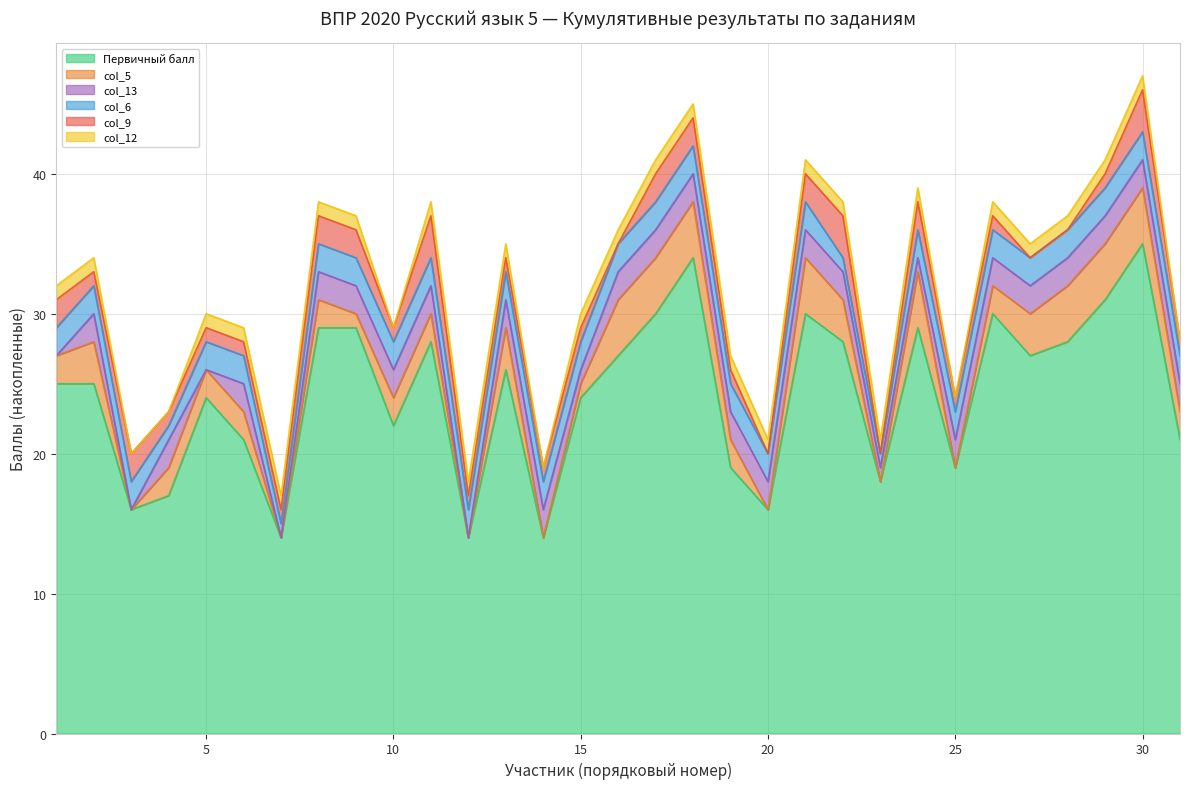

What is the sum of the Первичный балл values at 28 and 14?

42